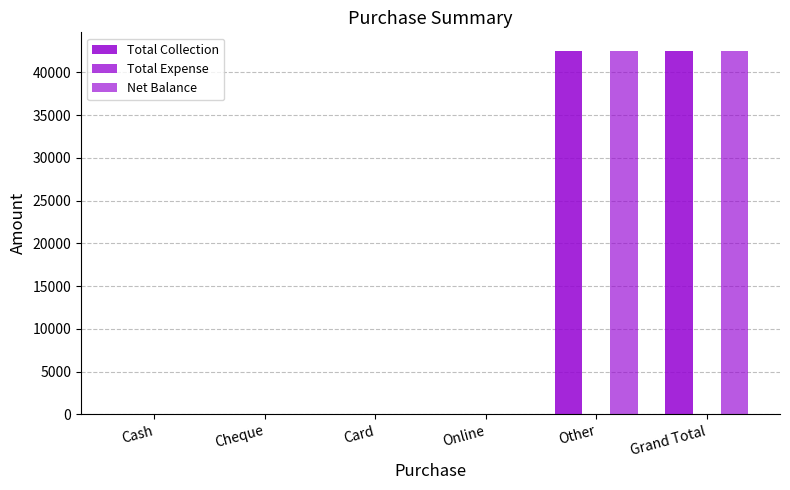

Is it true that Total Collection equals 29735 at Cheque?

False